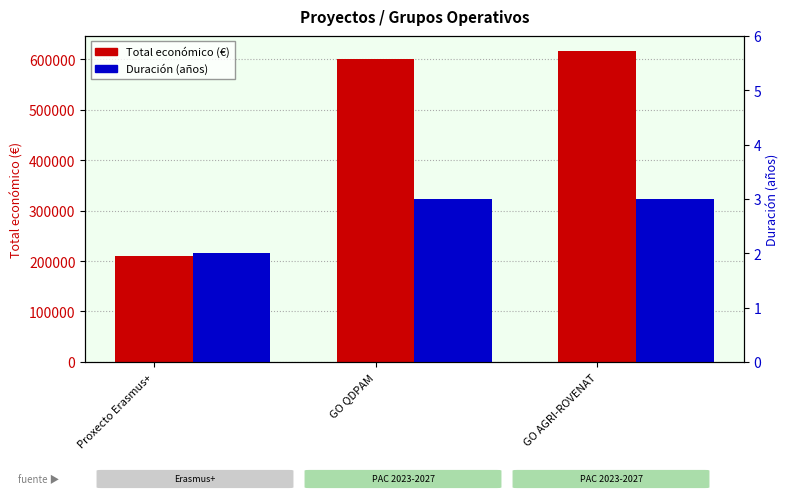

Which category has the highest value in the Duración (años) series?

GO QDPAM